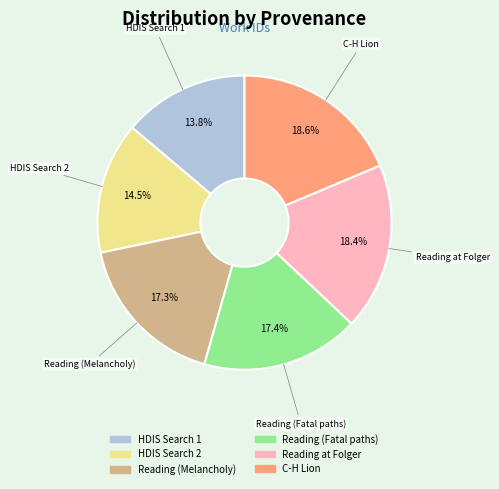

How many segments does this pie chart have?

6